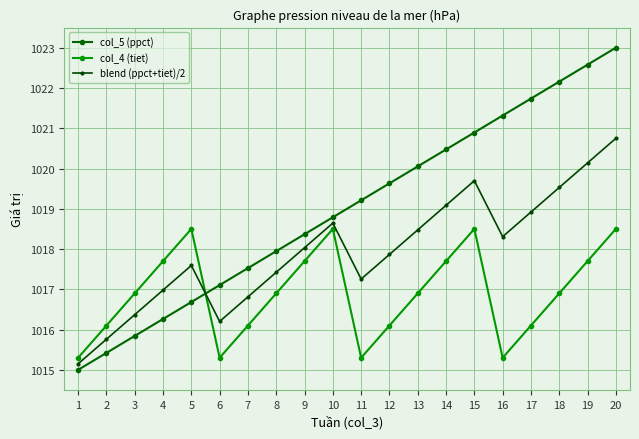

Which series changed the most between 8 and 11?

col_4 (tiet)